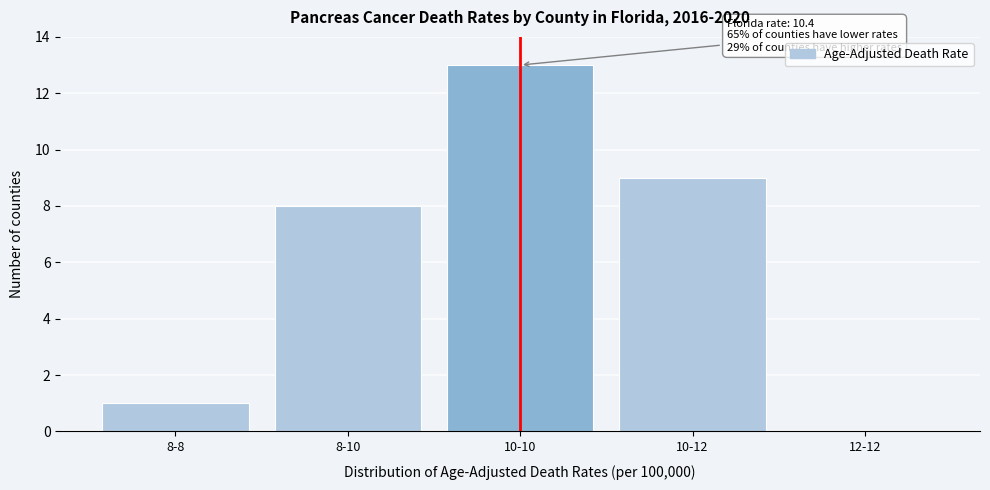

Reading left to right, extract all data points from this chart.

8-8=1	8-10=8	10-10=13	10-12=9	12-12=0